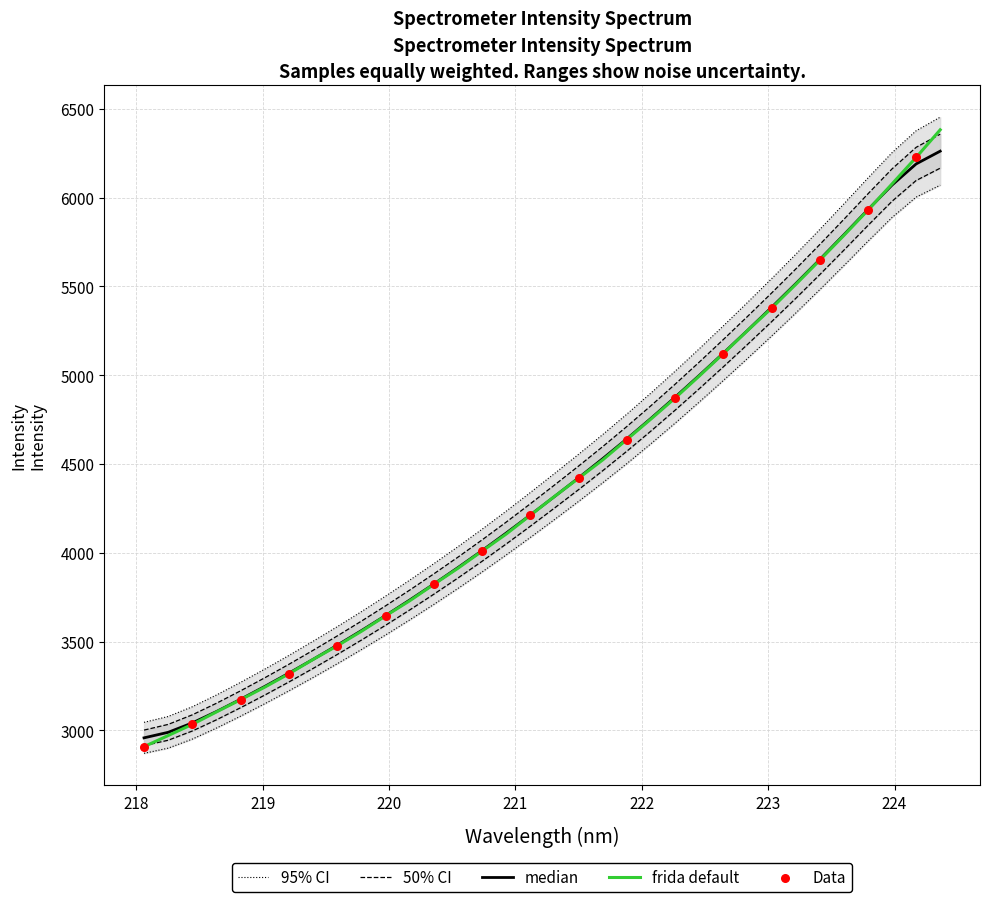

What is the highest value of the frida default series?

6381.5